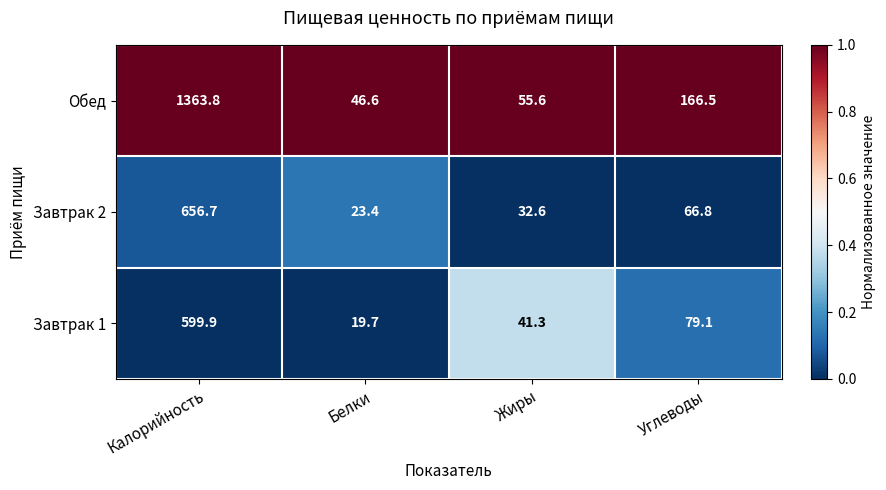

The Обед series shows 46.6 at Белки. True or false?

True